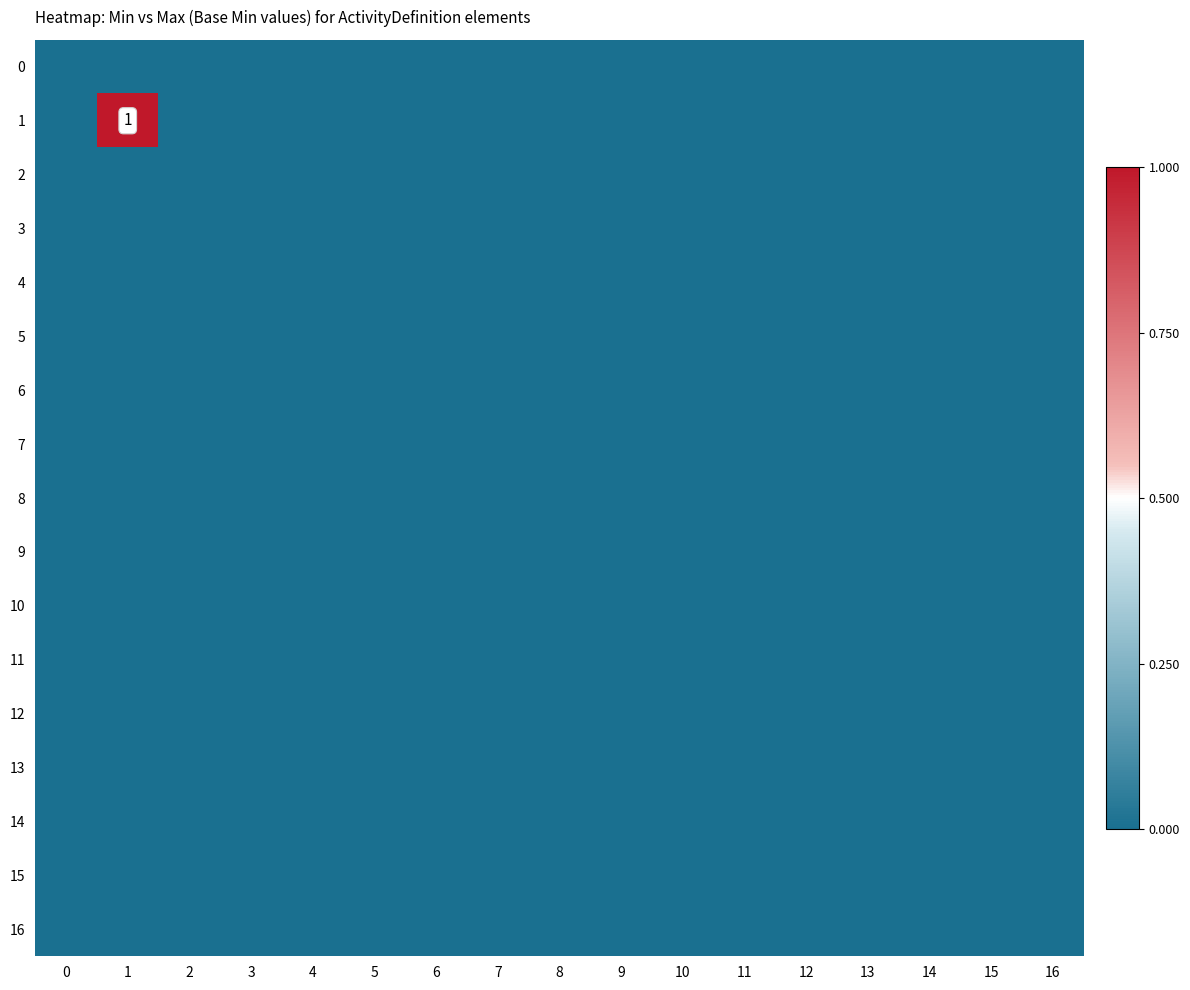

The value of 2 at 5 is 0. True or false?

True